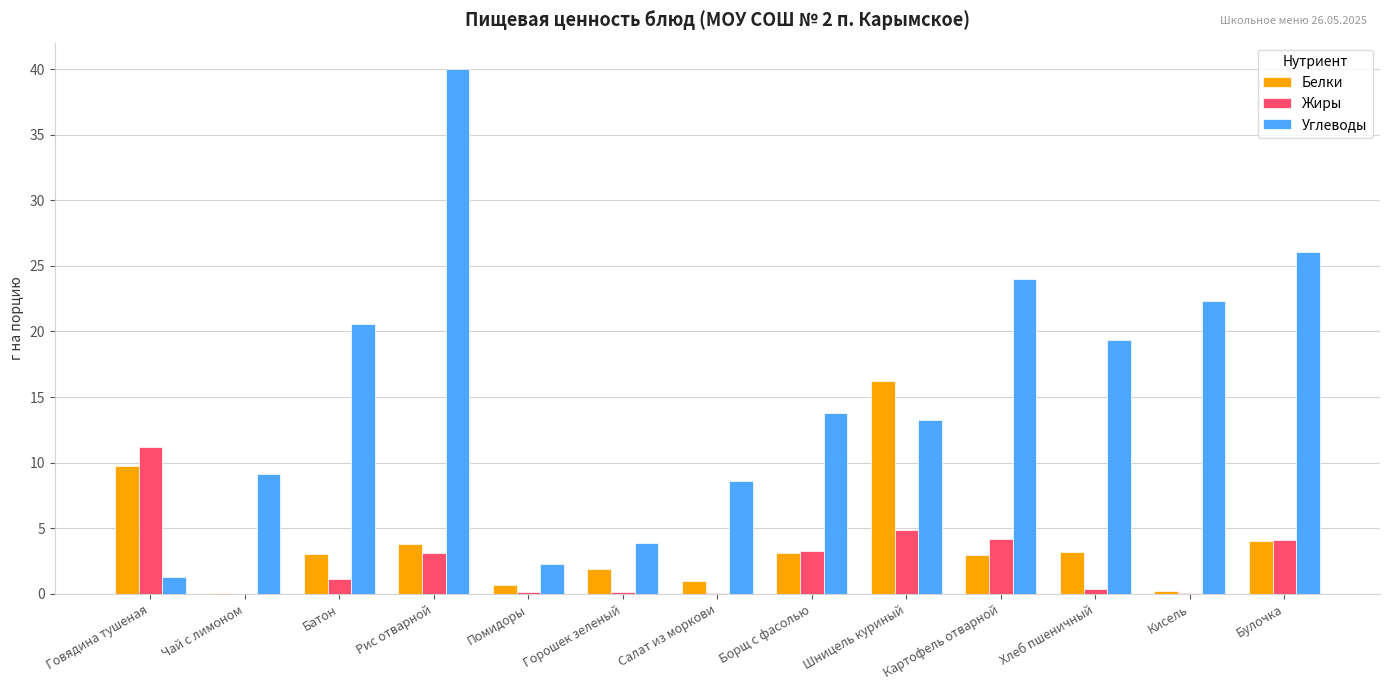

At which label does Белки first exceed 3?

Говядина тушеная